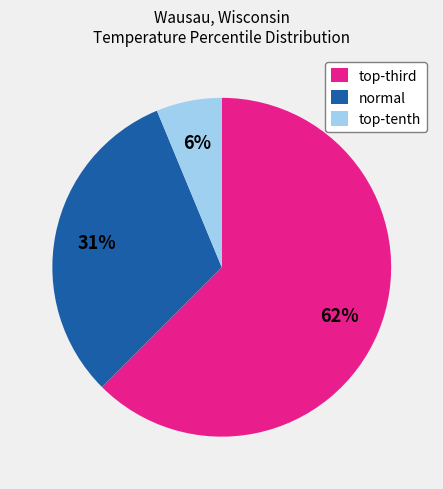

Count the number of slices in the pie.

3